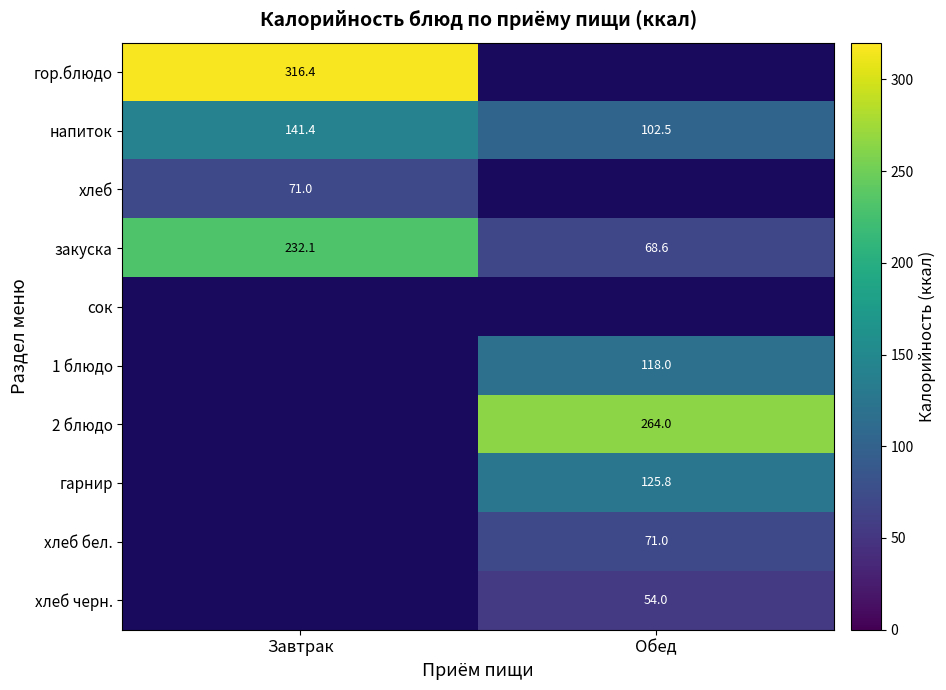

Rank the categories by напиток value from lowest to highest.

Обед, Завтрак